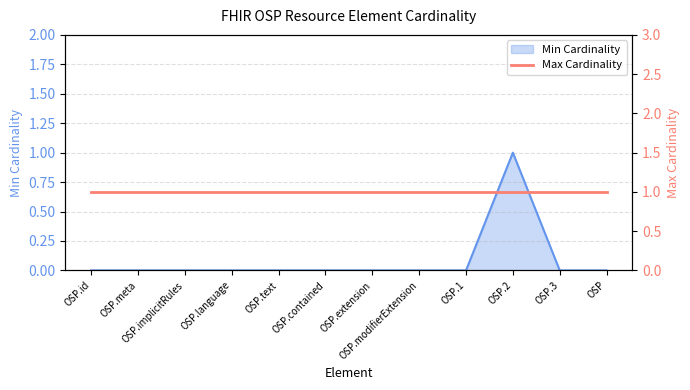

The chart shows a value of 1 at OSP.implicitRules. True or false?

False